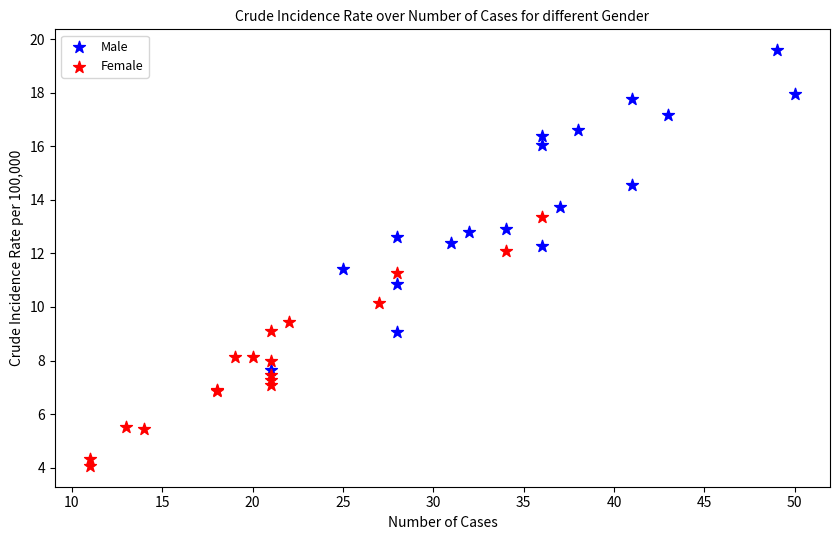

Which series reaches the maximum Y coordinate?

Male